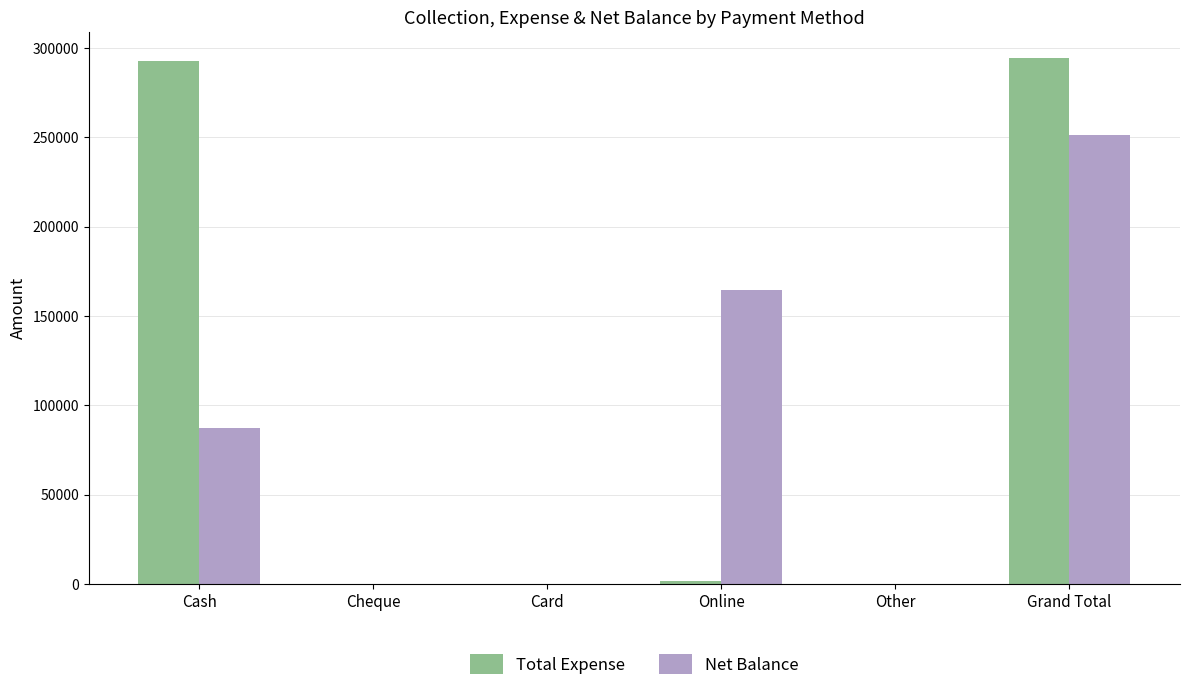

At which category is the sum across all series the highest?

Grand Total